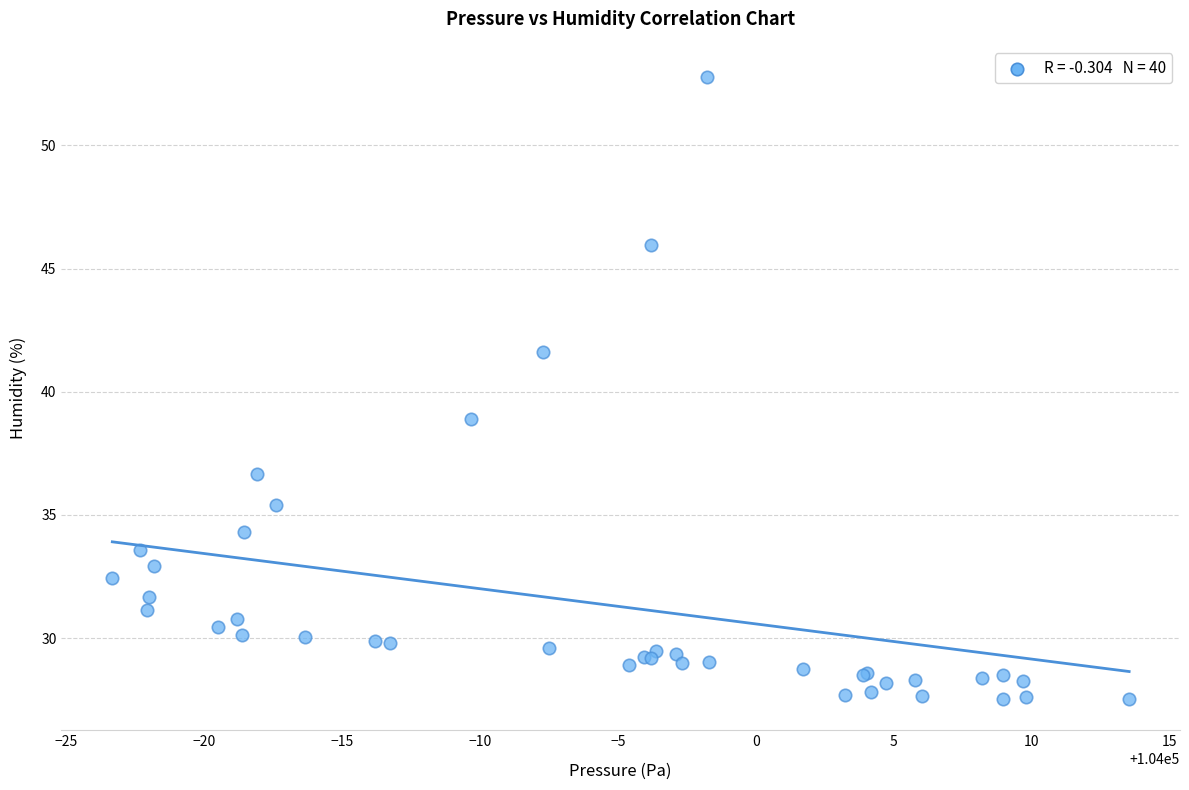

What Y value in the scatter plot is closest to 40?

38.9